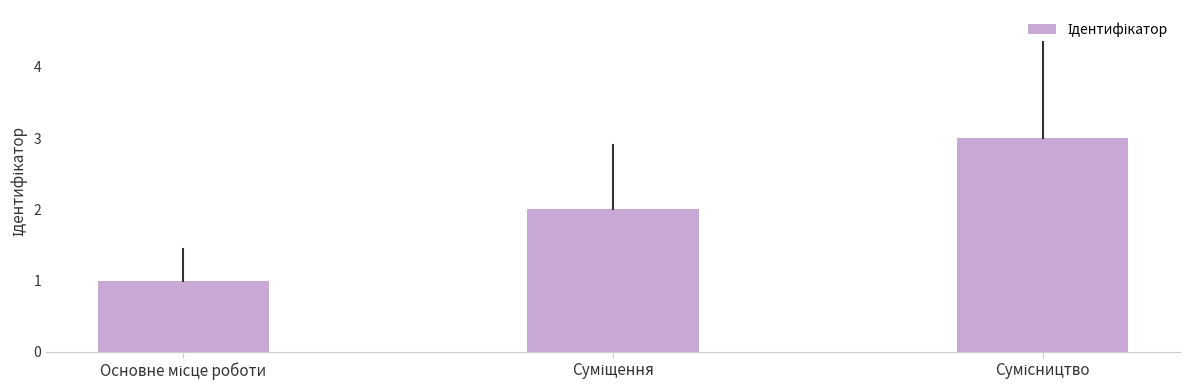

Count the values in the range 1 to 3.

3